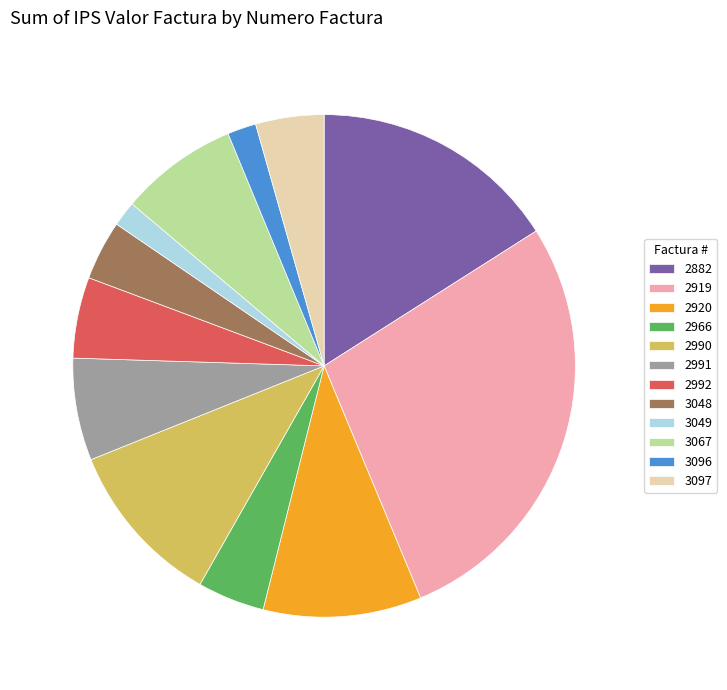

Count the number of slices in the pie.

12